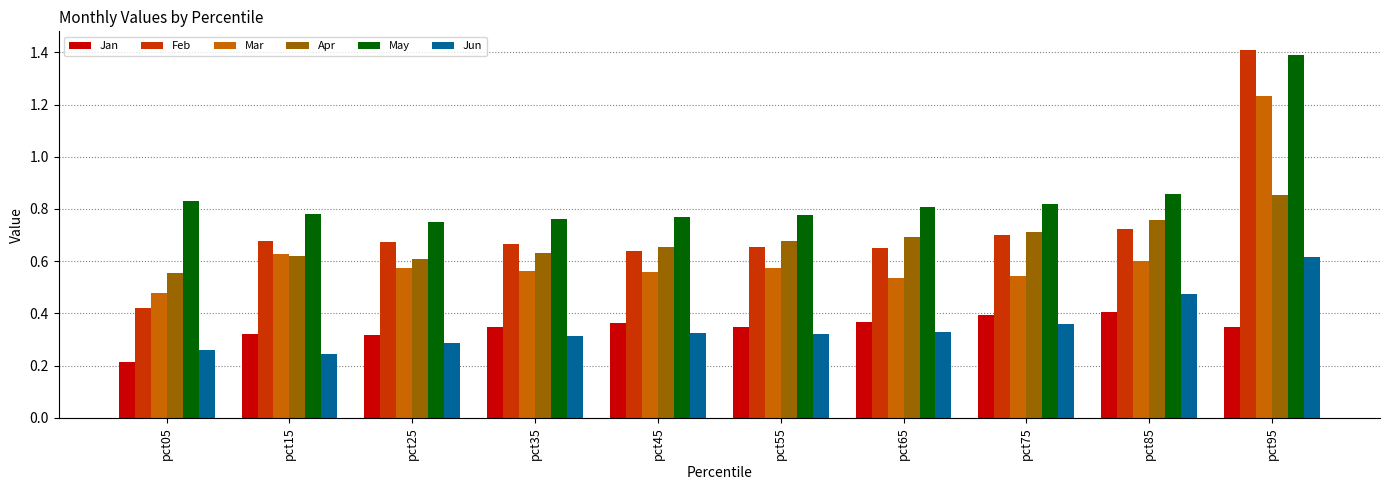

Where is Jan nearest to the value 0?

pct05